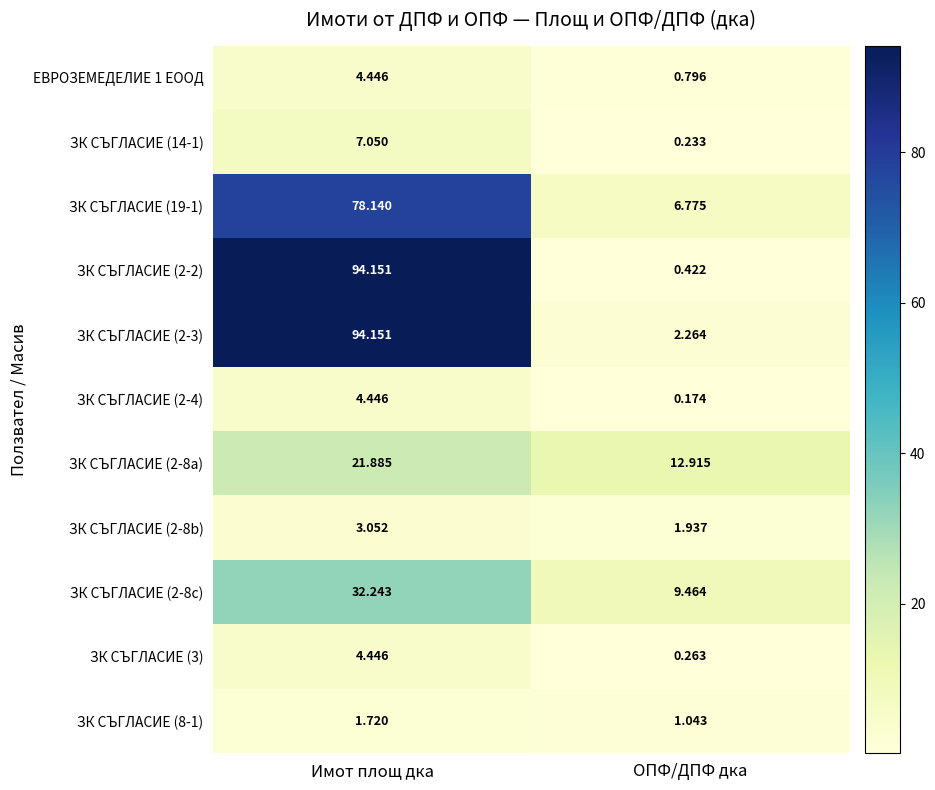

Which category has the highest value across all series?

Имот площ дка